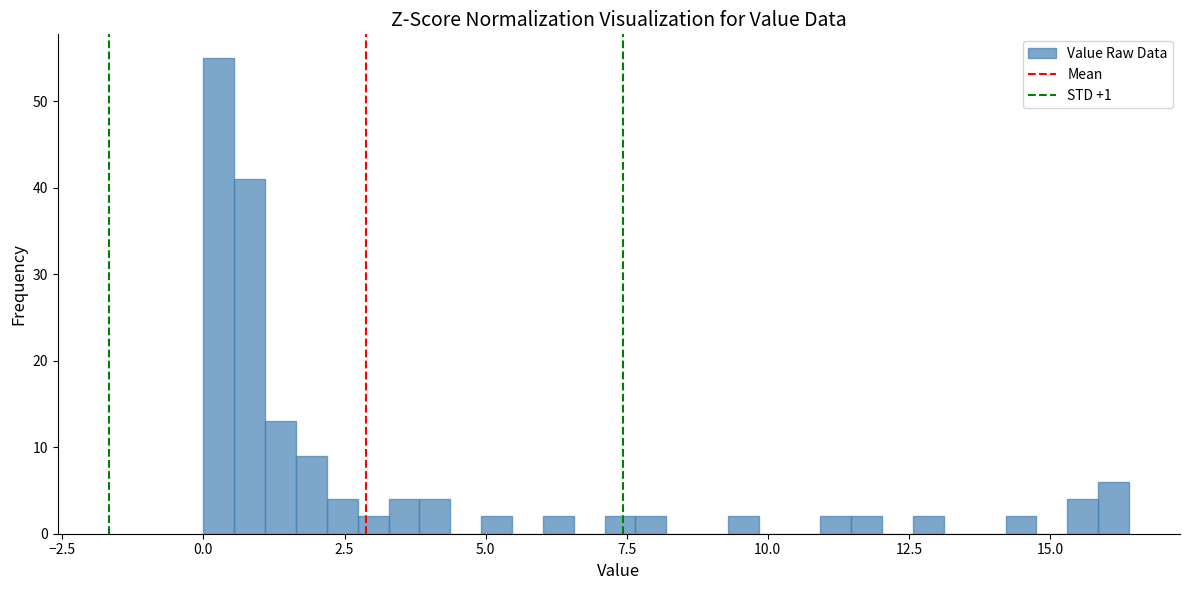

Around what value on the x-axis is the tallest bar? Give the approximate position of its centre, as read against the axis.

0.5